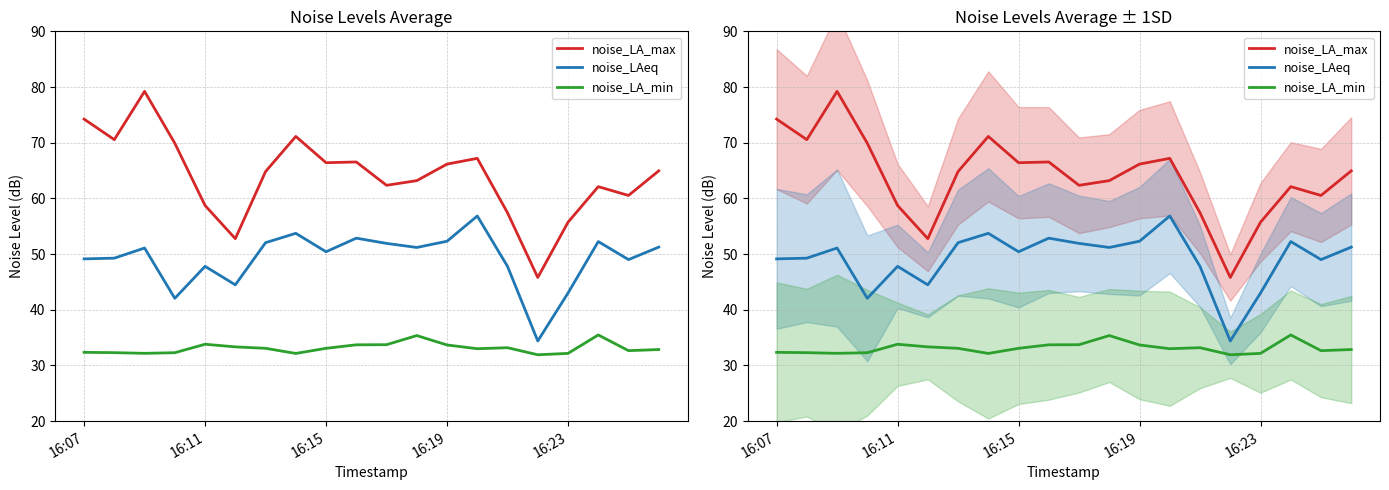

What is the spread (max minus min) of values at 16:19?

32.5